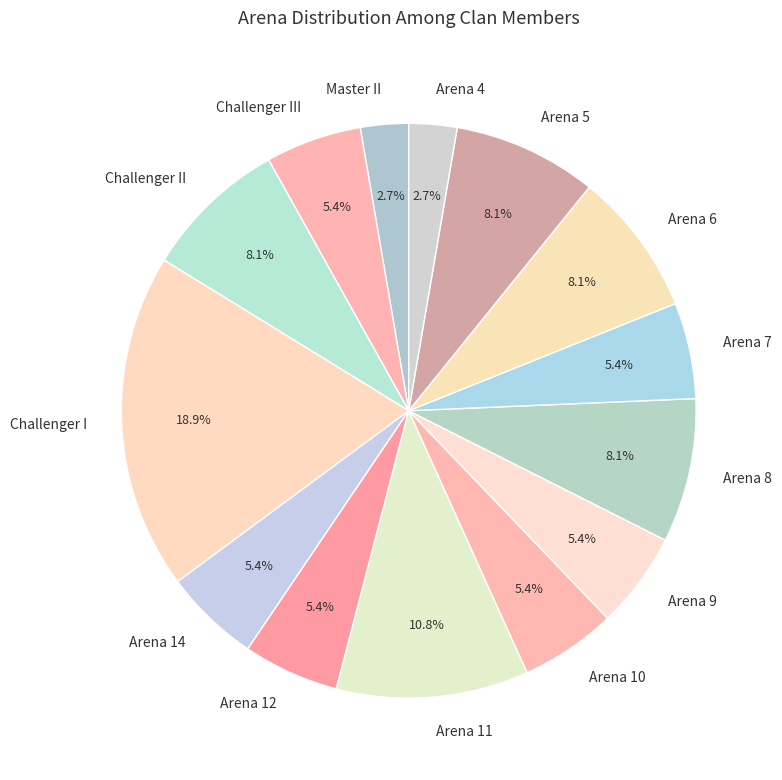

What portion of the pie excludes Arena 8?

91.9%